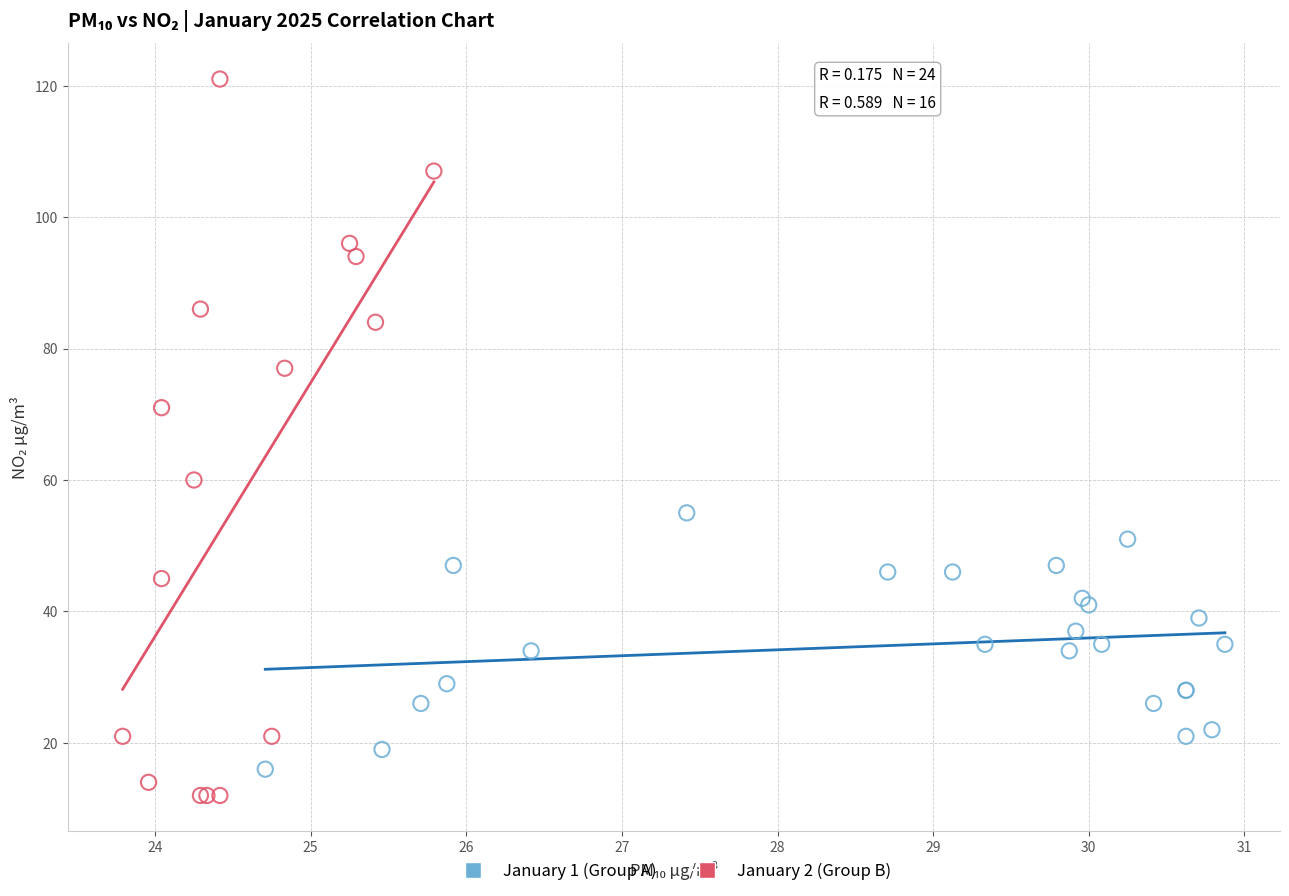

Which series has the largest Y range (max minus min)?

January 2 (Group B)